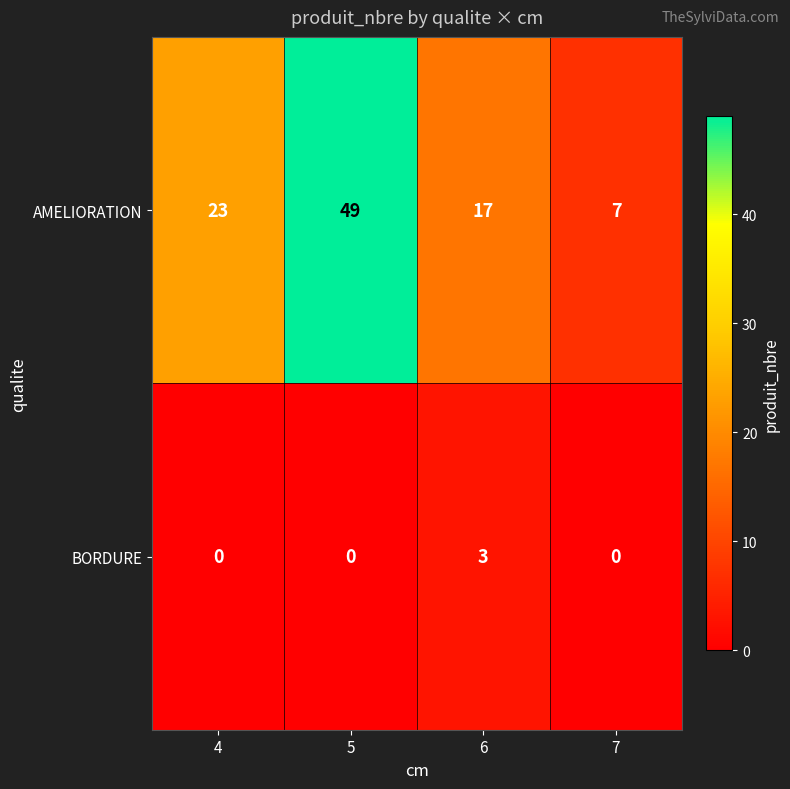

Rank the series at 5 from highest to lowest value.

AMELIORATION, BORDURE